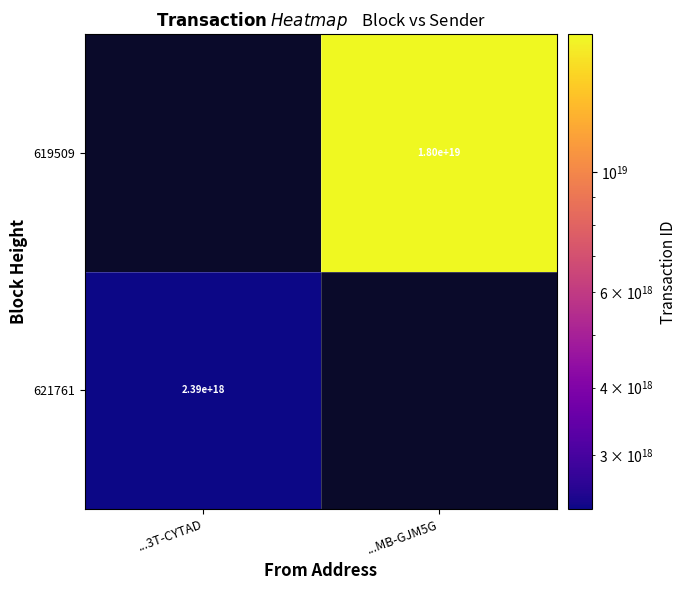

The value of 619509 at ...MB-GJM5G is 4527631202072266752.0. True or false?

False